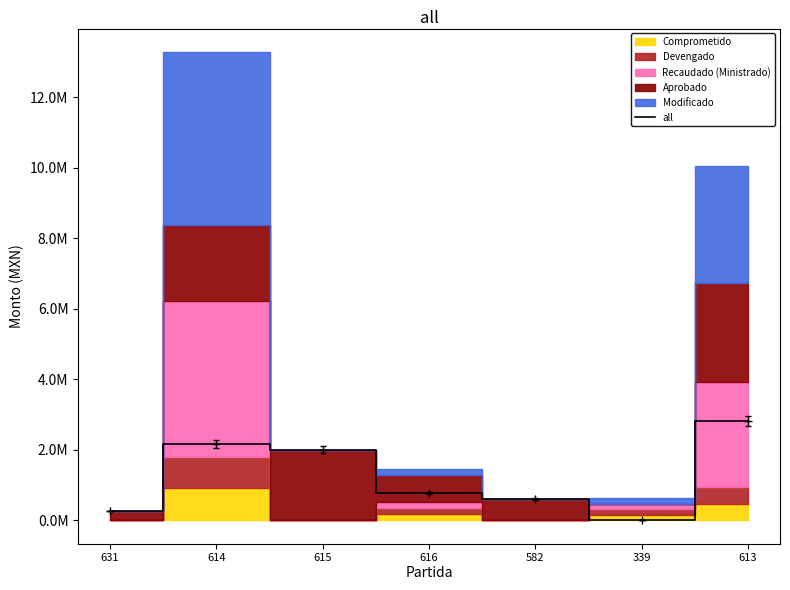

What is the difference between the maximum and minimum values?

2800000.0